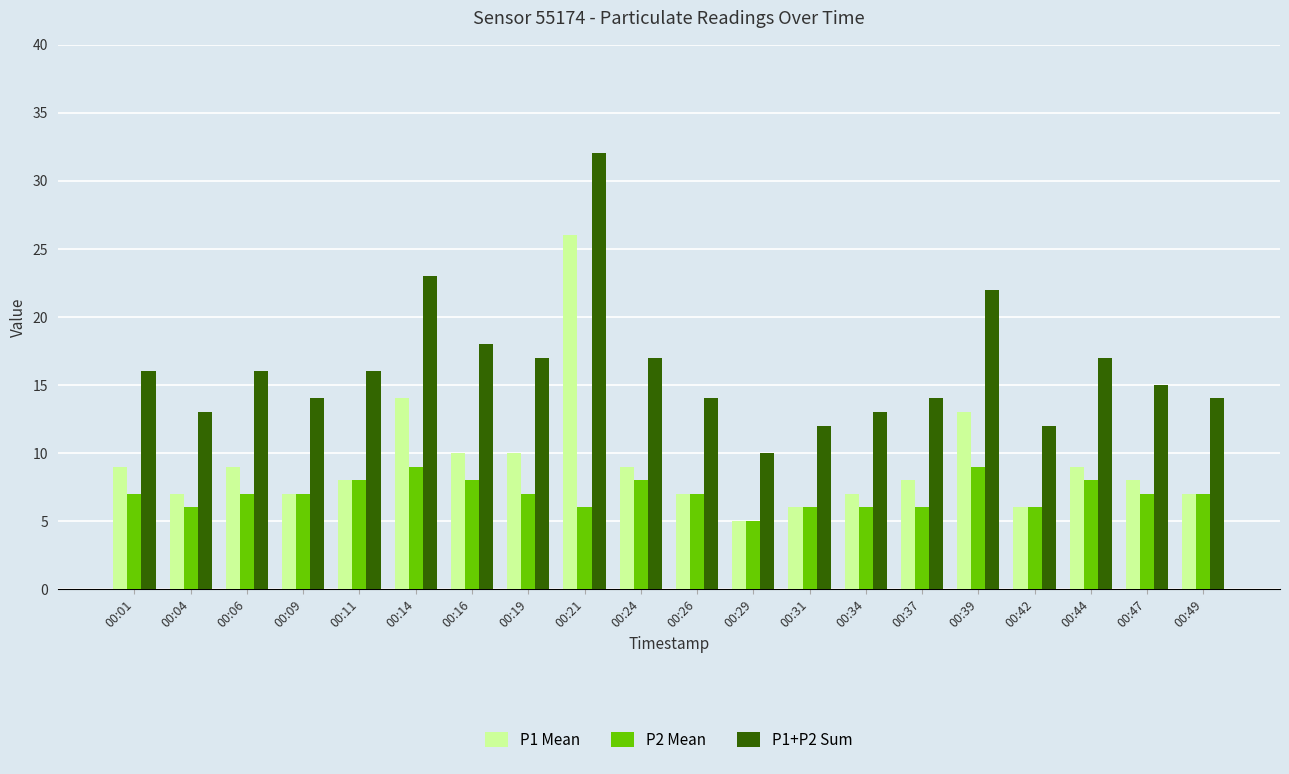

What is the greatest value displayed?

32